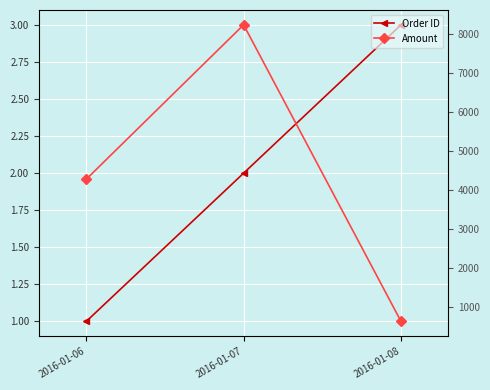

List the series in order of their peak value, highest first.

Amount, Order ID